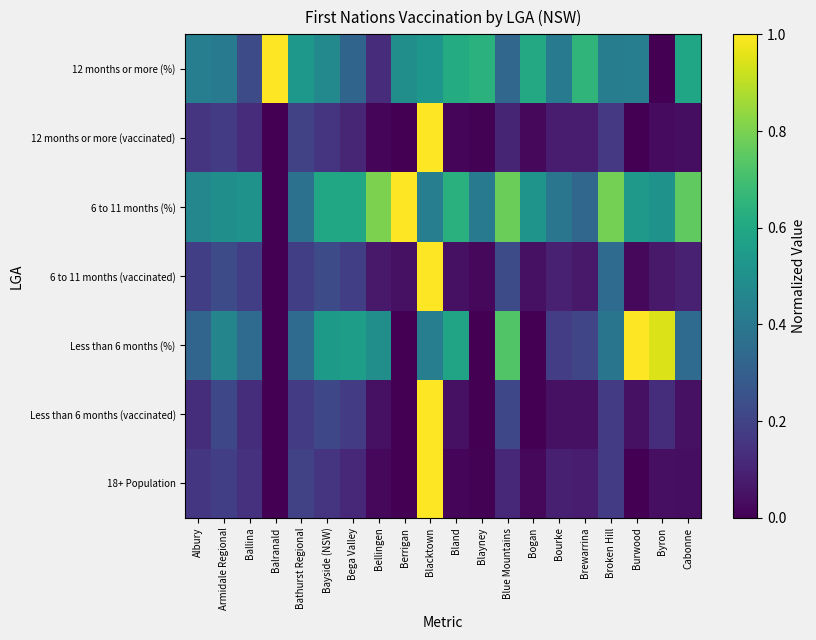

Reading left to right, extract all data points from this chart.

18+ Population: Albury=0.2	Armidale Regional=0.2	Ballina=0.1	Balranald=0.0	Bathurst Regional=0.2	Bayside (NSW)=0.2	Bega Valley=0.1	Bellingen=0.0	Berrigan=0.0	Blacktown=1.0	Bland=0.0	Blayney=0.0	Blue Mountains=0.1	Bogan=0.0	Bourke=0.1	Brewarrina=0.1	Broken Hill=0.2	Burwood=0.0	Byron=0.0	Cabonne=0.0
Less than 6 months (vaccinated): Albury=0.1	Armidale Regional=0.2	Ballina=0.1	Balranald=0.0	Bathurst Regional=0.2	Bayside (NSW)=0.2	Bega Valley=0.2	Bellingen=0.0	Berrigan=0.0	Blacktown=1.0	Bland=0.0	Blayney=0.0	Blue Mountains=0.2	Bogan=0.0	Bourke=0.0	Brewarrina=0.0	Broken Hill=0.2	Burwood=0.0	Byron=0.1	Cabonne=0.0
Less than 6 months (%): Albury=0.3	Armidale Regional=0.5	Ballina=0.4	Balranald=0.0	Bathurst Regional=0.4	Bayside (NSW)=0.5	Bega Valley=0.6	Bellingen=0.5	Berrigan=0.0	Blacktown=0.4	Bland=0.6	Blayney=0.0	Blue Mountains=0.7	Bogan=0.0	Bourke=0.2	Brewarrina=0.2	Broken Hill=0.4	Burwood=1.0	Byron=0.9	Cabonne=0.4
6 to 11 months (vaccinated): Albury=0.2	Armidale Regional=0.2	Ballina=0.2	Balranald=0.0	Bathurst Regional=0.2	Bayside (NSW)=0.2	Bega Valley=0.2	Bellingen=0.1	Berrigan=0.0	Blacktown=1.0	Bland=0.0	Blayney=0.0	Blue Mountains=0.2	Bogan=0.0	Bourke=0.1	Brewarrina=0.1	Broken Hill=0.3	Burwood=0.0	Byron=0.1	Cabonne=0.1
6 to 11 months (%): Albury=0.5	Armidale Regional=0.5	Ballina=0.5	Balranald=0.0	Bathurst Regional=0.4	Bayside (NSW)=0.6	Bega Valley=0.6	Bellingen=0.8	Berrigan=1.0	Blacktown=0.4	Bland=0.6	Blayney=0.4	Blue Mountains=0.8	Bogan=0.5	Bourke=0.4	Brewarrina=0.3	Broken Hill=0.8	Burwood=0.5	Byron=0.5	Cabonne=0.8
12 months or more (vaccinated): Albury=0.2	Armidale Regional=0.2	Ballina=0.1	Balranald=0.0	Bathurst Regional=0.2	Bayside (NSW)=0.1	Bega Valley=0.1	Bellingen=0.0	Berrigan=0.0	Blacktown=1.0	Bland=0.0	Blayney=0.0	Blue Mountains=0.1	Bogan=0.0	Bourke=0.1	Brewarrina=0.1	Broken Hill=0.2	Burwood=0.0	Byron=0.0	Cabonne=0.0
12 months or more (%): Albury=0.4	Armidale Regional=0.4	Ballina=0.2	Balranald=1.0	Bathurst Regional=0.5	Bayside (NSW)=0.5	Bega Valley=0.3	Bellingen=0.1	Berrigan=0.5	Blacktown=0.5	Bland=0.6	Blayney=0.6	Blue Mountains=0.3	Bogan=0.6	Bourke=0.4	Brewarrina=0.7	Broken Hill=0.4	Burwood=0.4	Byron=0.0	Cabonne=0.6